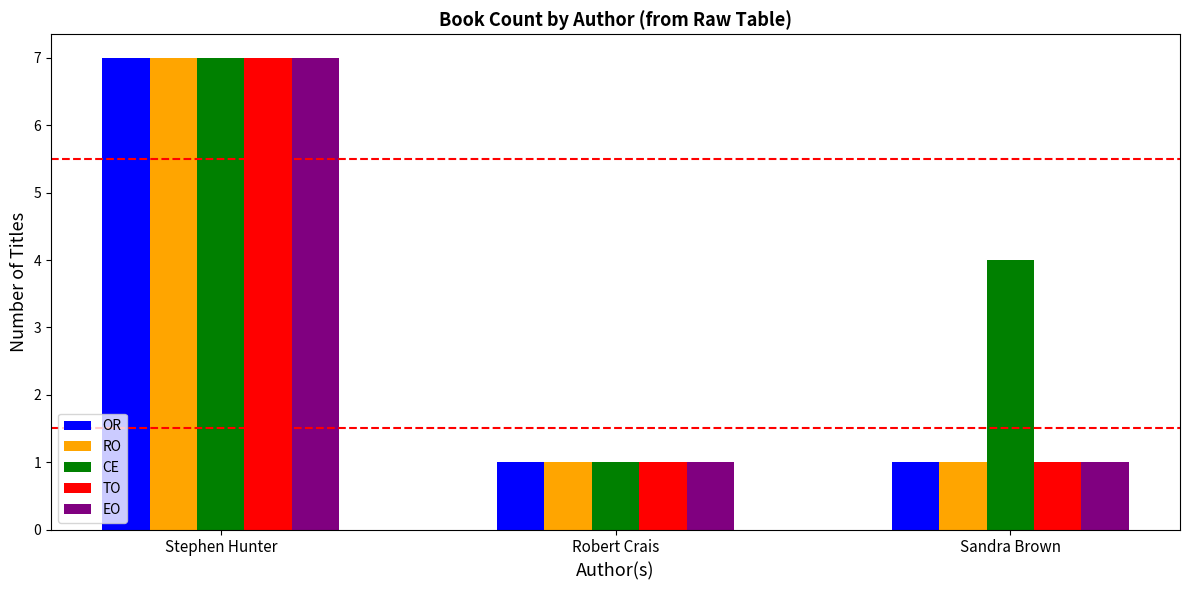

What is the total value across all series at Sandra Brown?

8